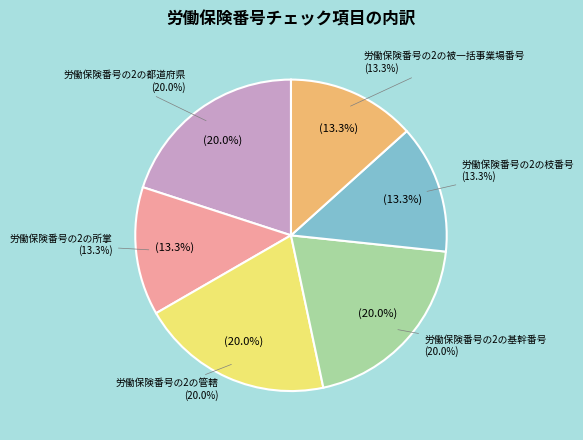

To the nearest percent, what is the average slice percentage?

17%